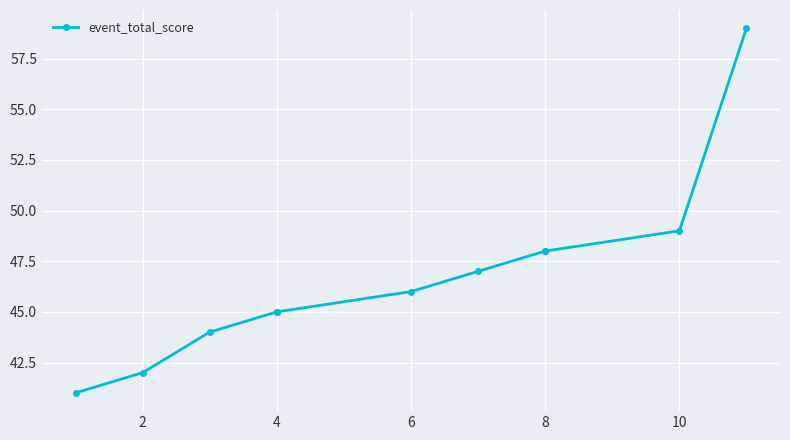

Is it true that the value at 2 is 42?

True